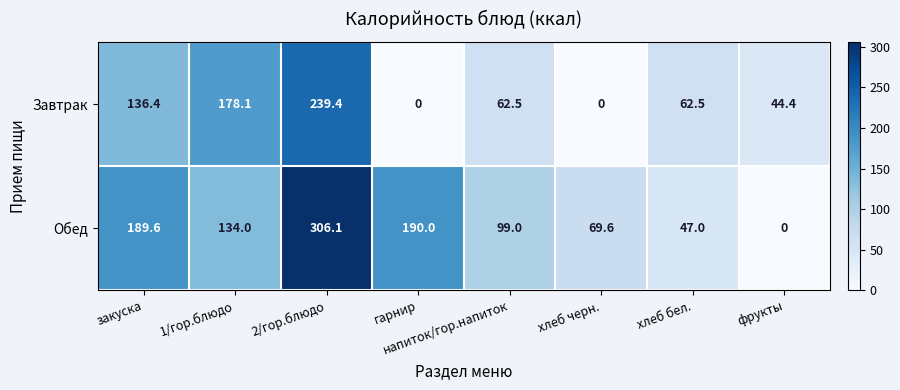

Is the value of Обед at 2/гор.блюдо greater than the value of Завтрак at фрукты?

Yes